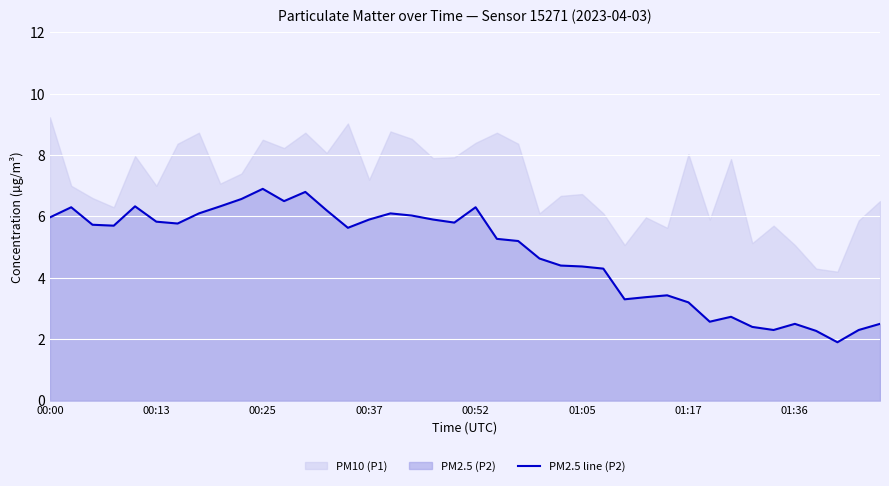

The value at 11 is 10.8. True or false?

False